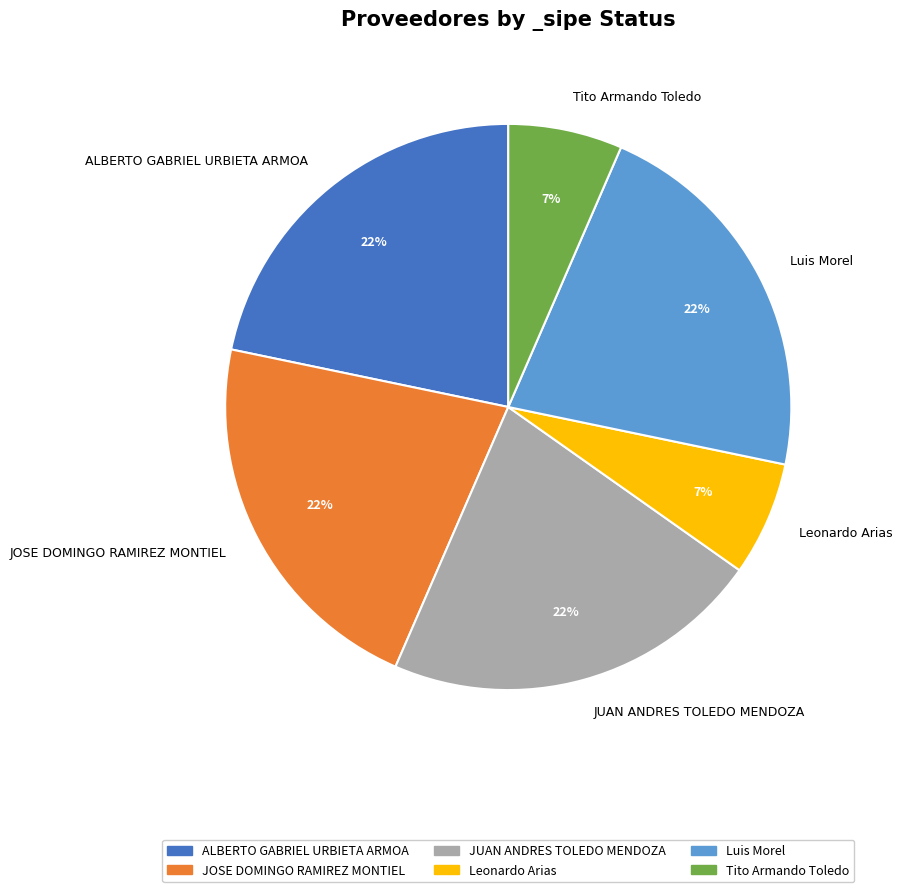

Is the sum of Tito Armando Toledo and Luis Morel greater than half?

No